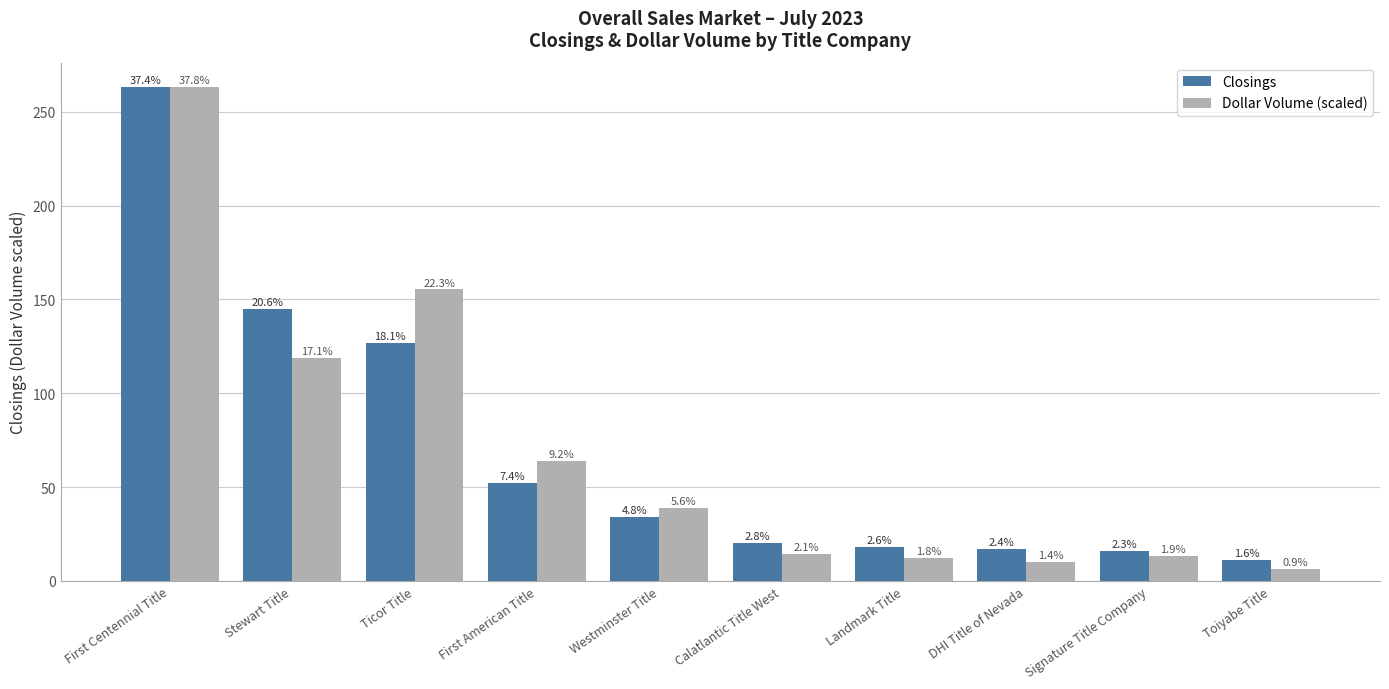

How many bars are there in each group?

2